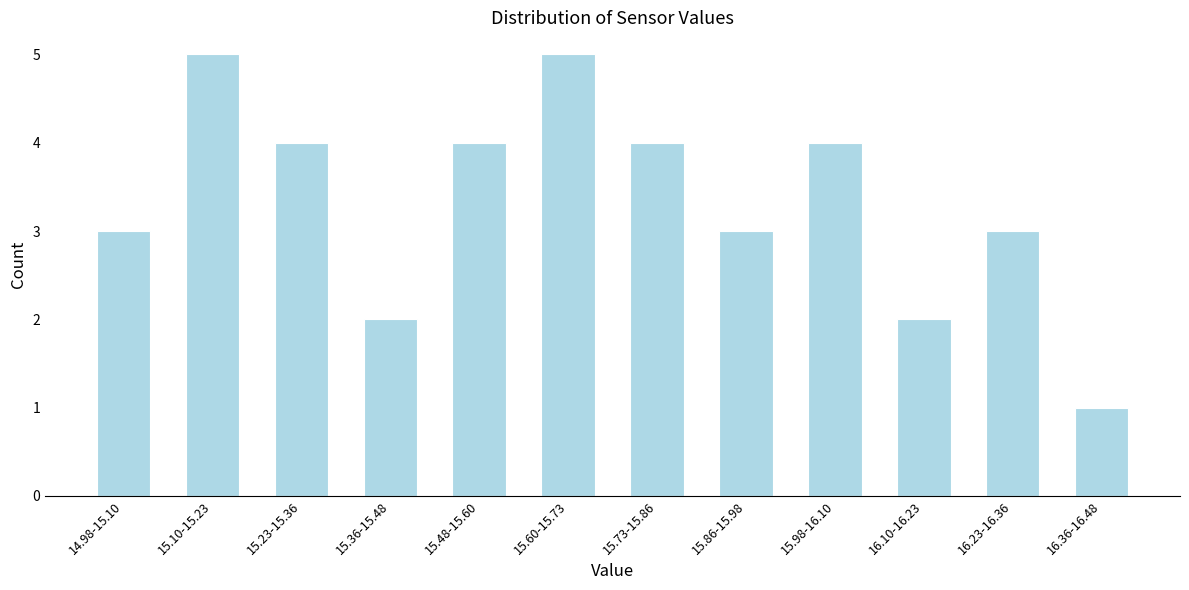

Reading left to right, extract all data points from this chart.

14.98-15.10=3	15.10-15.23=5	15.23-15.36=4	15.36-15.48=2	15.48-15.60=4	15.60-15.73=5	15.73-15.86=4	15.86-15.98=3	15.98-16.10=4	16.10-16.23=2	16.23-16.36=3	16.36-16.48=1